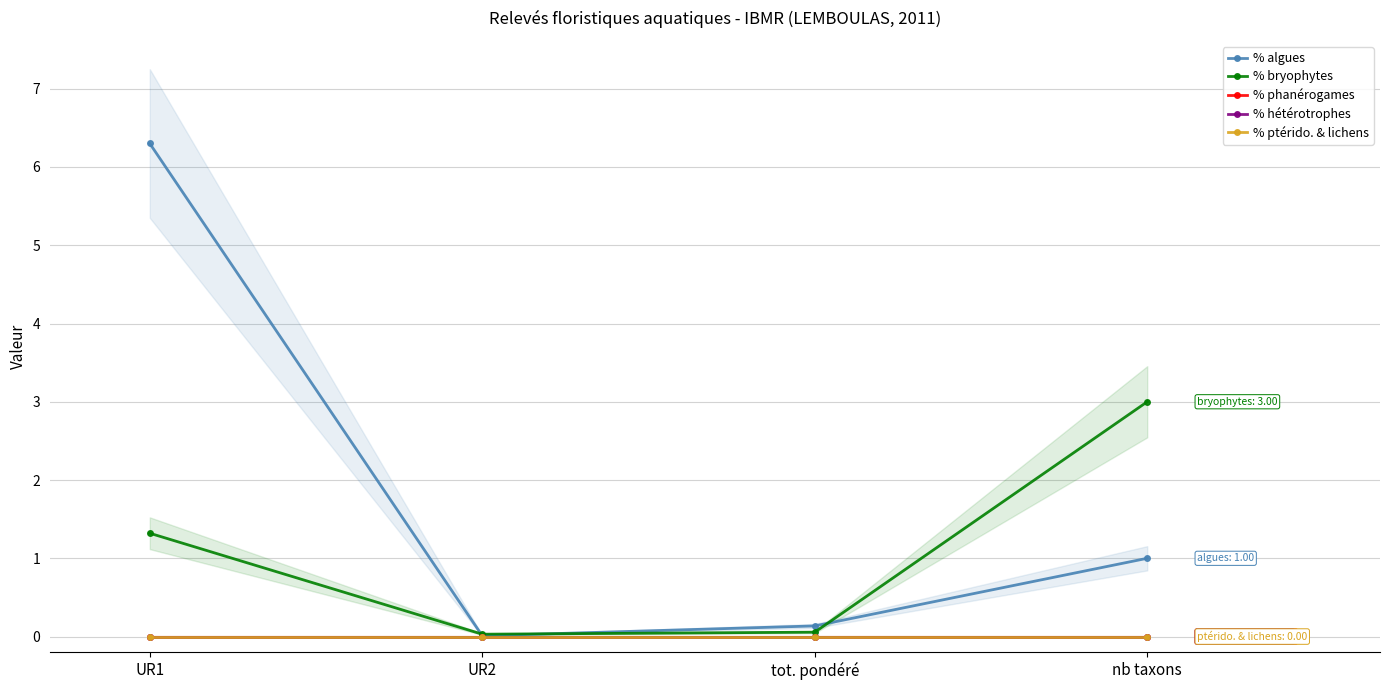

Between UR1 and nb taxons, which series saw the biggest shift?

% algues